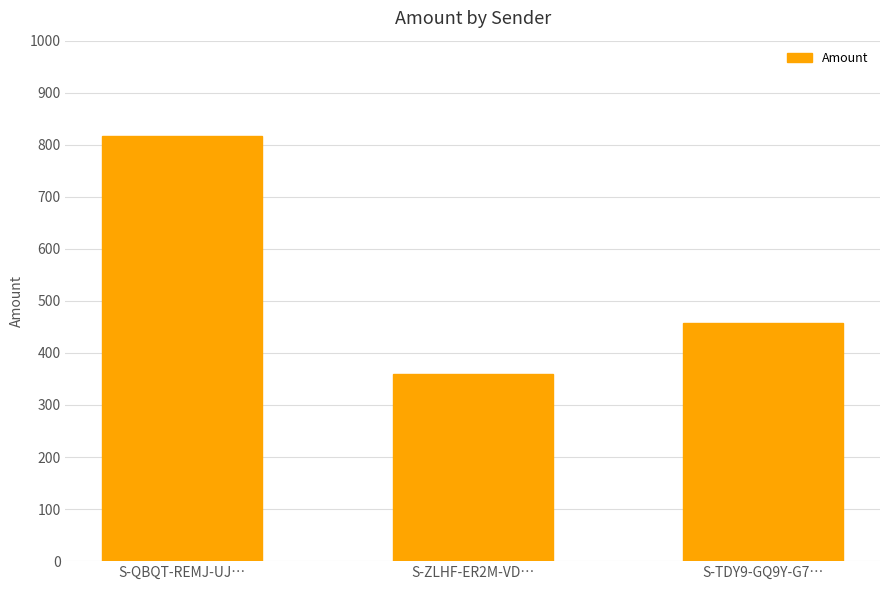

What is the sum of the values at S-QBQT-REMJ-UJ… and S-ZLHF-ER2M-VD…?

1176.0